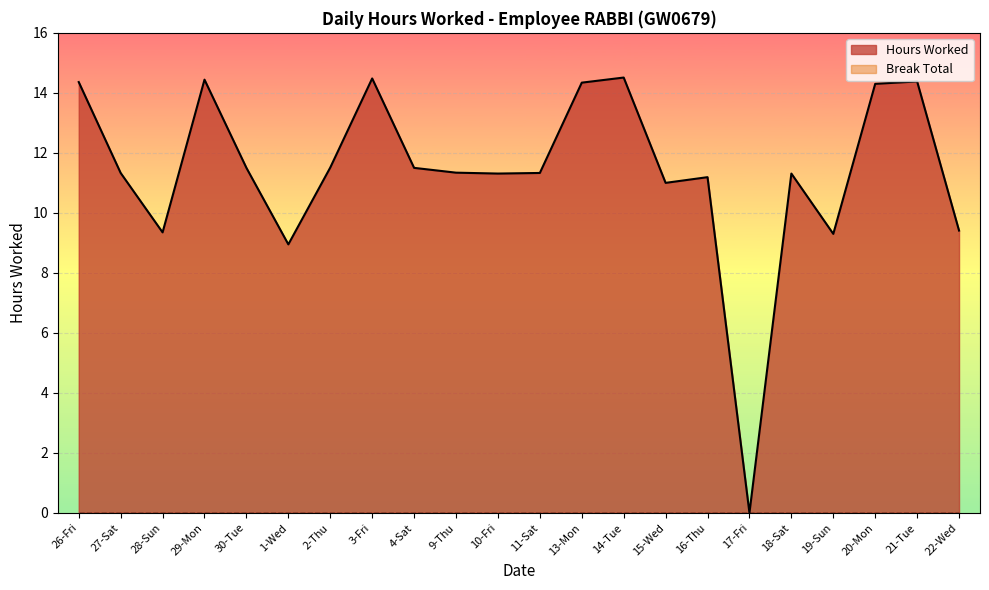

Rank the categories by value from highest to lowest.

14-Tue, 3-Fri, 29-Mon, 21-Tue, 26-Fri, 13-Mon, 20-Mon, 2-Thu, 30-Tue, 4-Sat, 9-Thu, 27-Sat, 11-Sat, 10-Fri, 18-Sat, 16-Thu, 15-Wed, 22-Wed, 28-Sun, 19-Sun, 1-Wed, 17-Fri